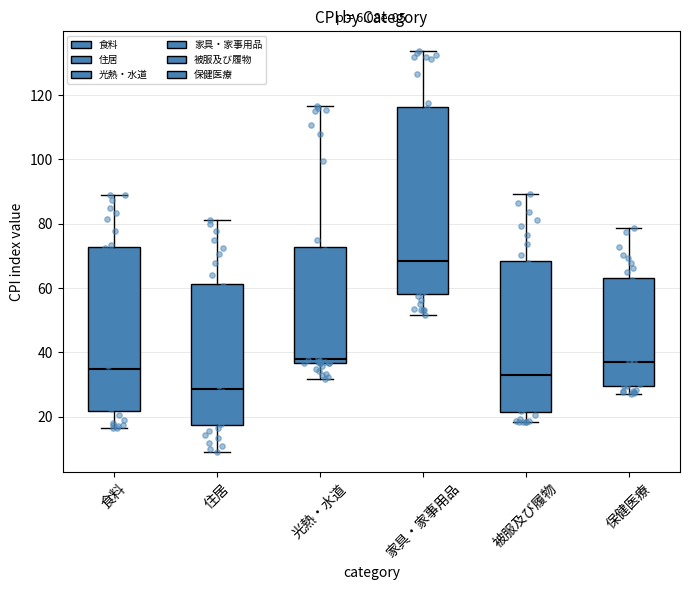

Which box's median line is the lowest?

住居